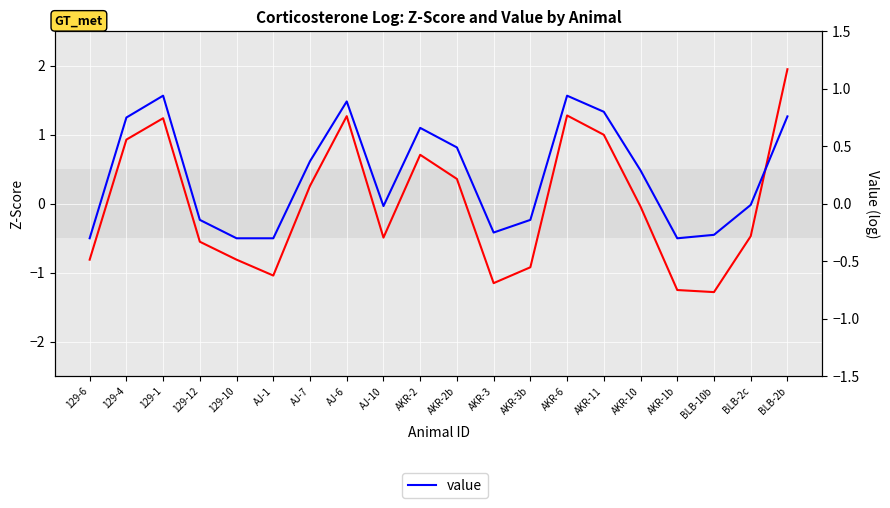

How many intersections are there between value and zscore?

9